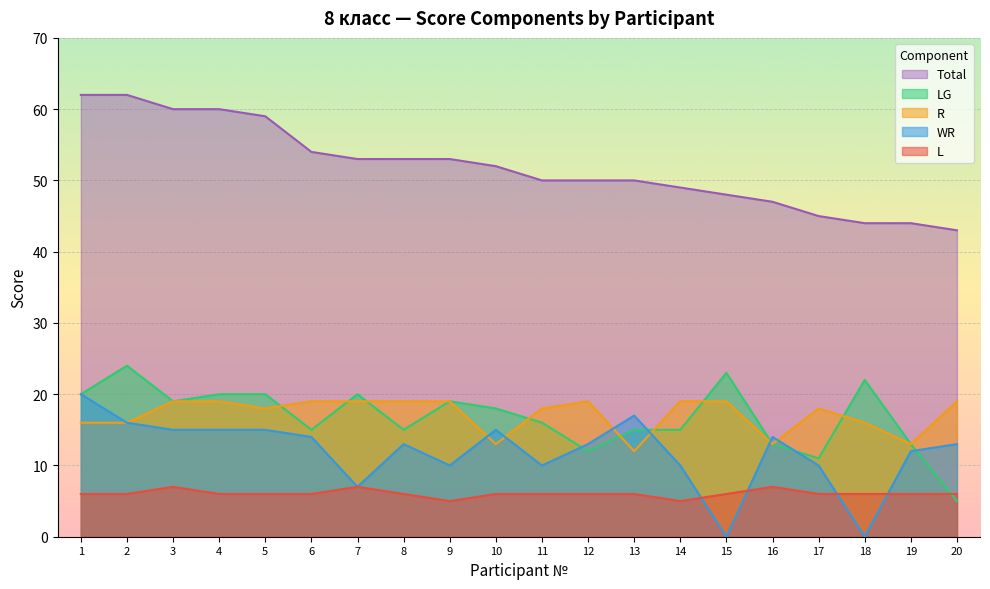

The value of Total at 16 is 47. True or false?

True